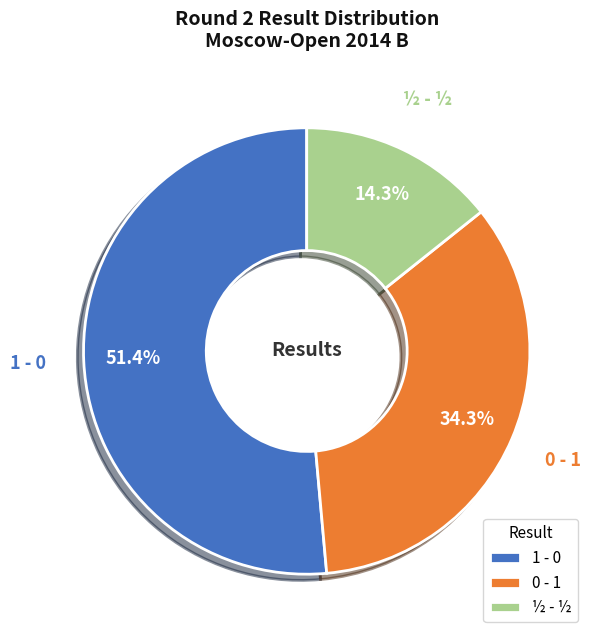

Approximately how many times larger is the value at ½ - ½ compared to 1 - 0?

0.3